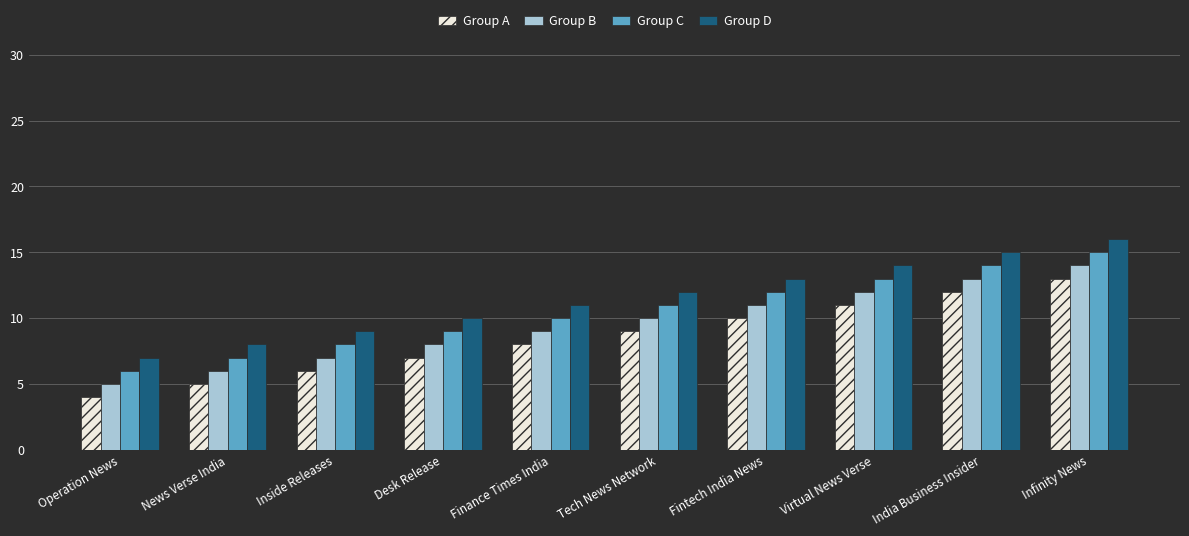

Reading right to left, what are all the values shown in this chart?

Group A: 13	12	11	10	9	8	7	6	5	4
Group B: 14	13	12	11	10	9	8	7	6	5
Group C: 15	14	13	12	11	10	9	8	7	6
Group D: 16	15	14	13	12	11	10	9	8	7